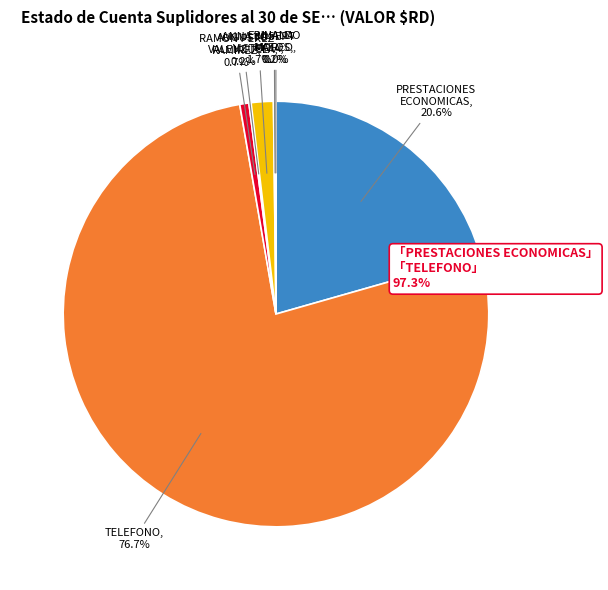

Is there any slice that represents more than half of the pie?

Yes